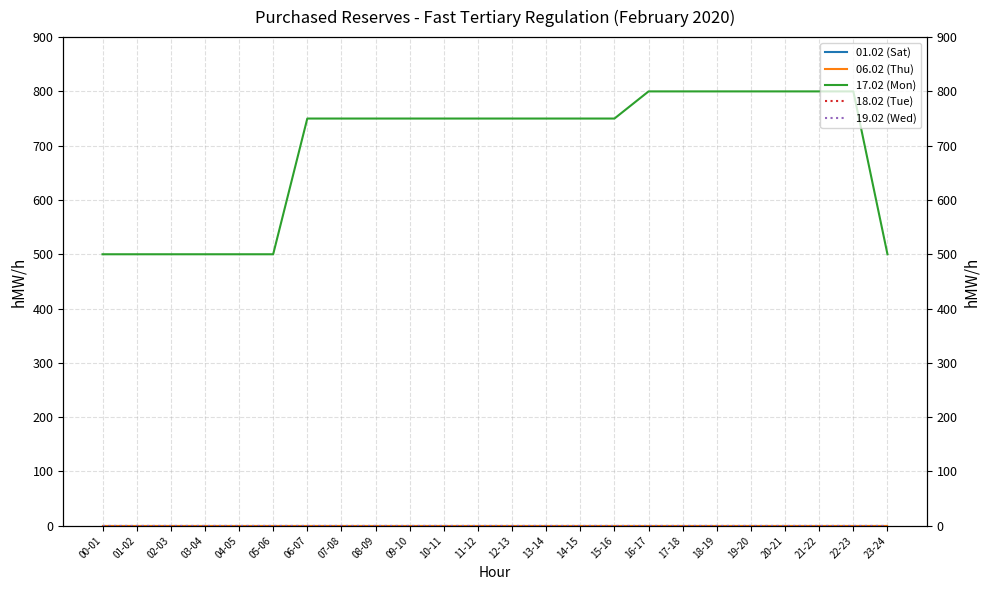

Does the chart display data point markers on the line(s)?

No